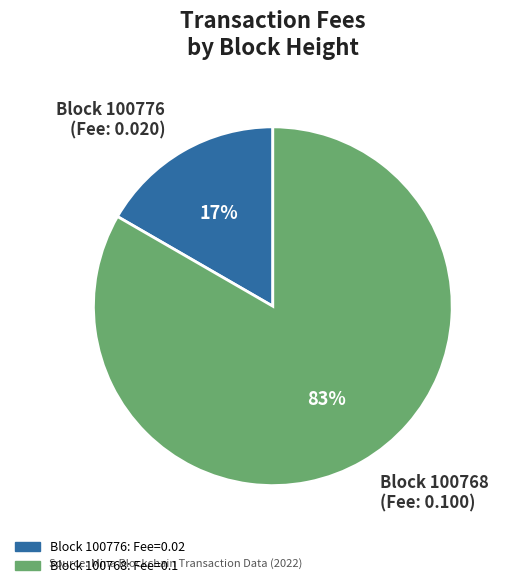

To the nearest percent, what is the average slice percentage?

50%